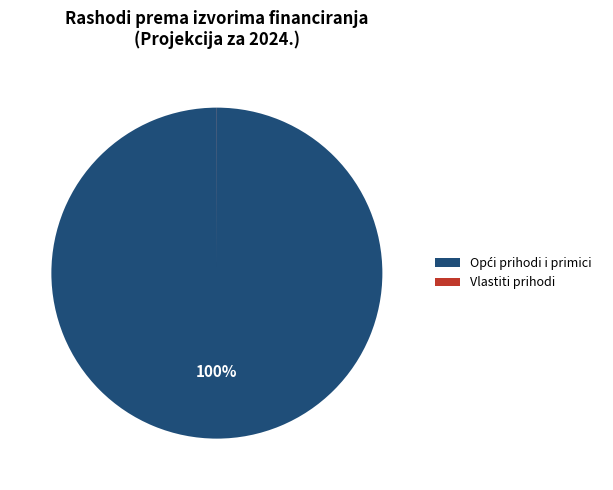

To the nearest percent, what is the average slice percentage?

50%